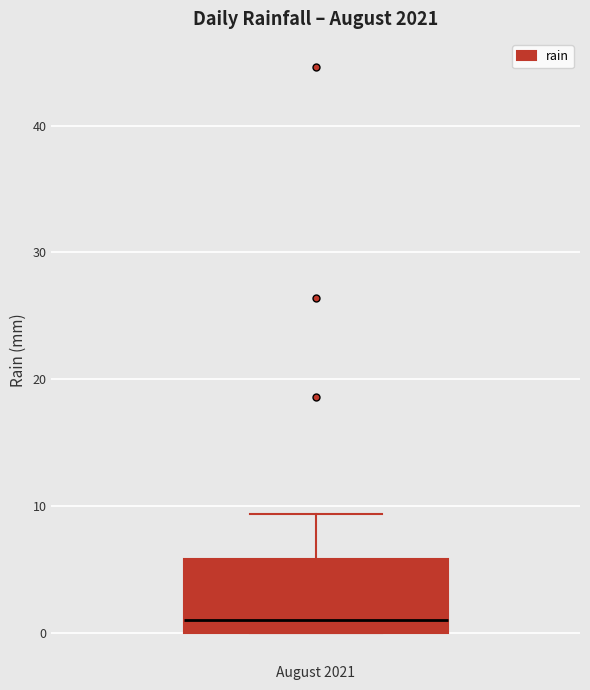

Where does the upper whisker of the box for August 2021 end on the y-axis? The values are not printed on the chart, so give them approximately, as read against the axis.

9